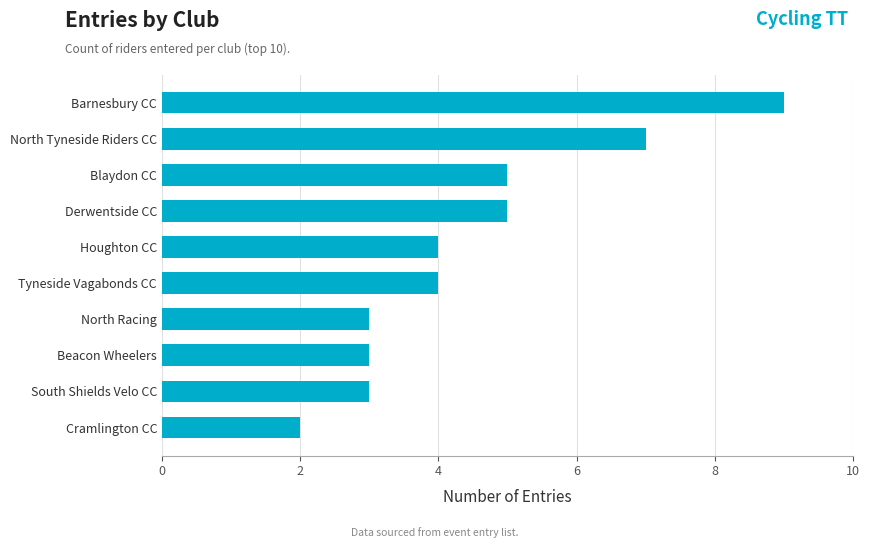

Are the bars grouped side by side (vs. stacked)?

No